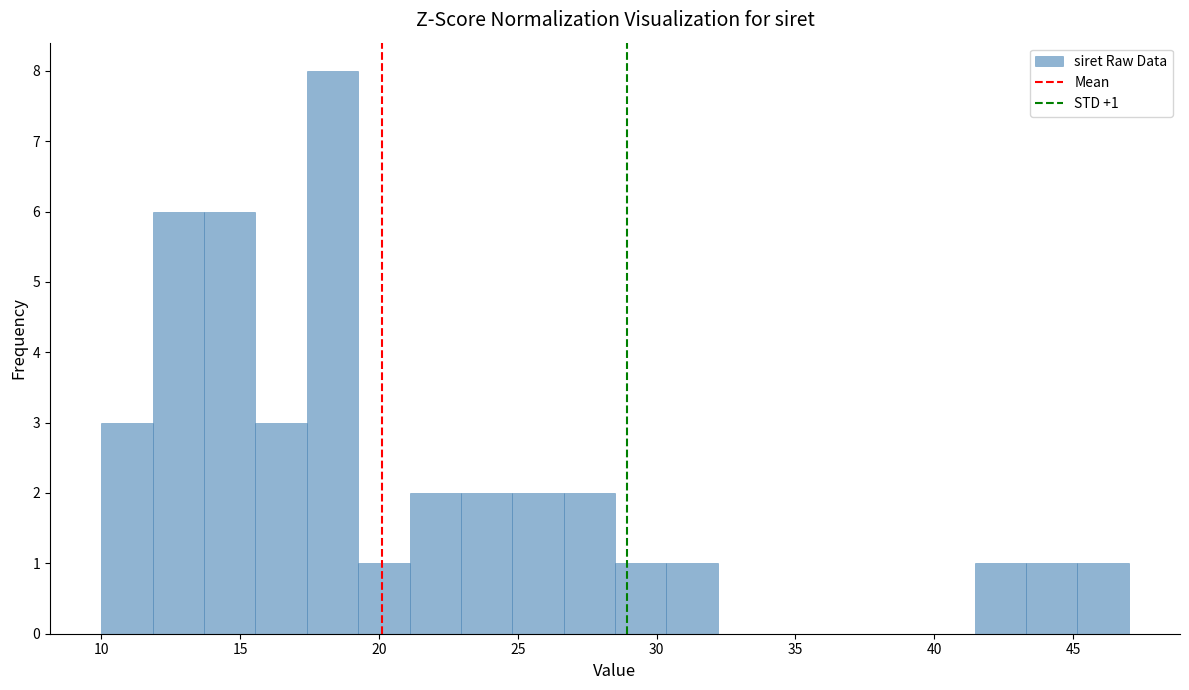

Read against the x-axis, roughly where is the centre of the tallest bar?

18.5